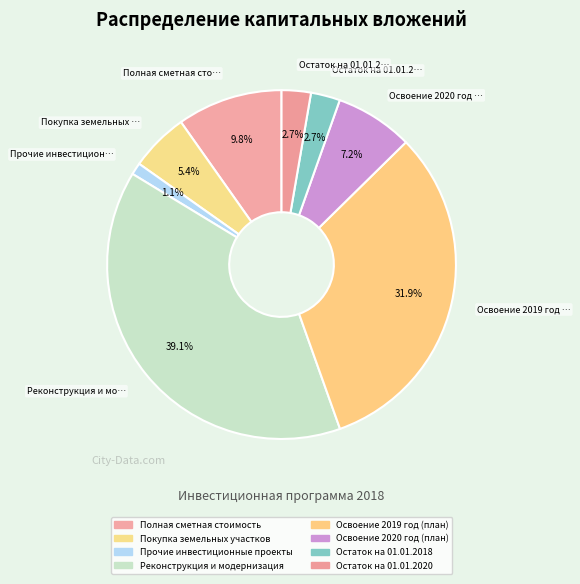

Count the number of slices in the pie.

8